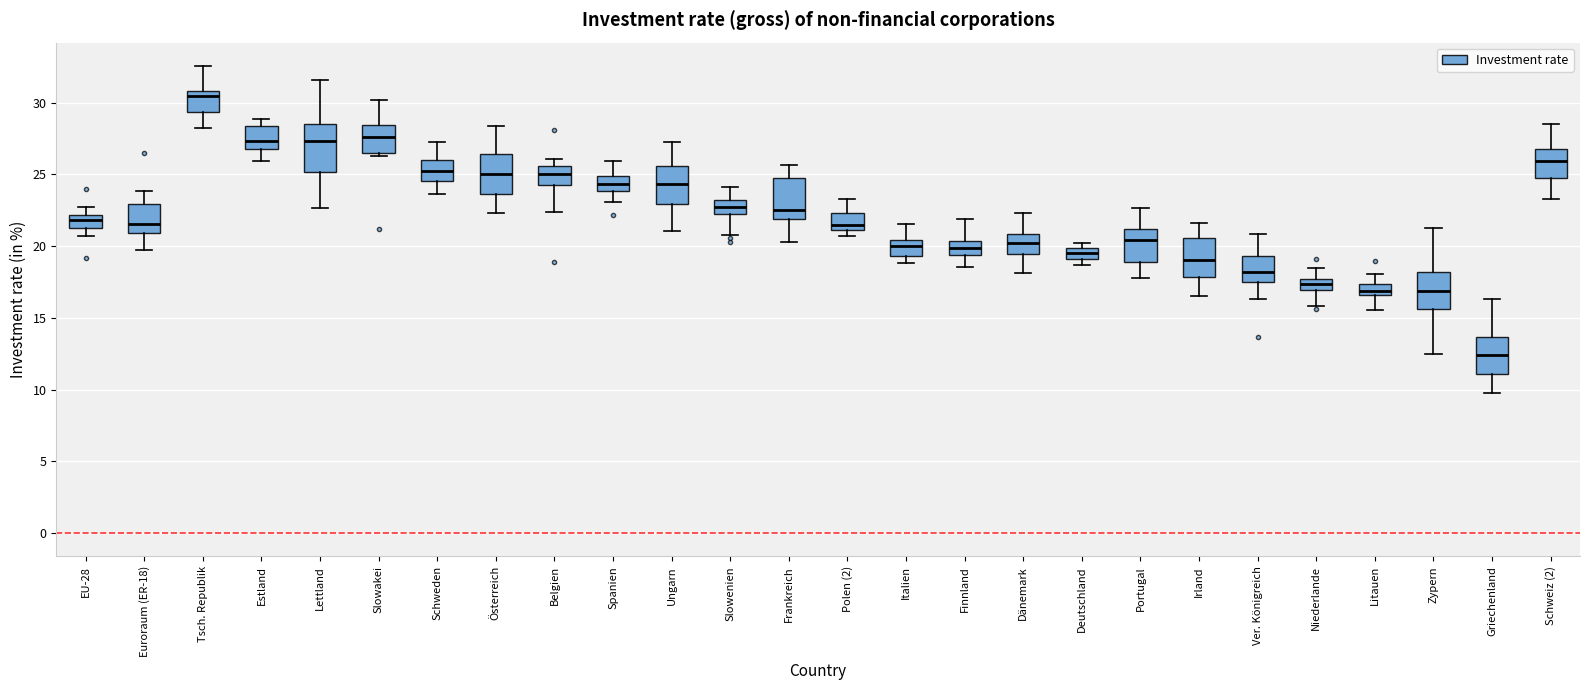

Where does the lower whisker of the box for Dänemark end on the y-axis? The values are not printed on the chart, so give them approximately, as read against the axis.

18.0